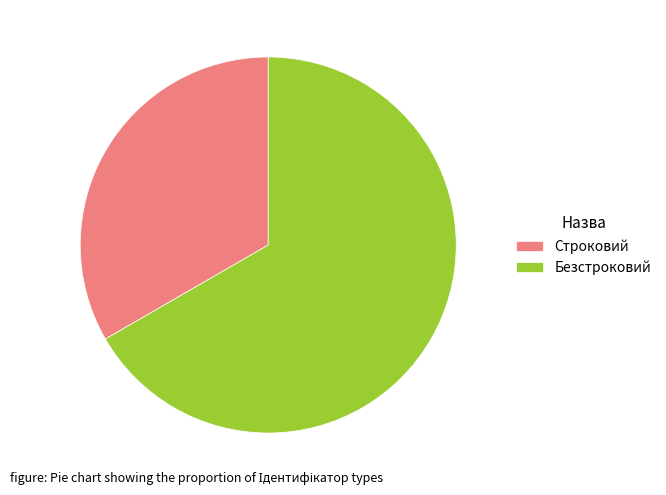

How many slices are in this pie chart?

2